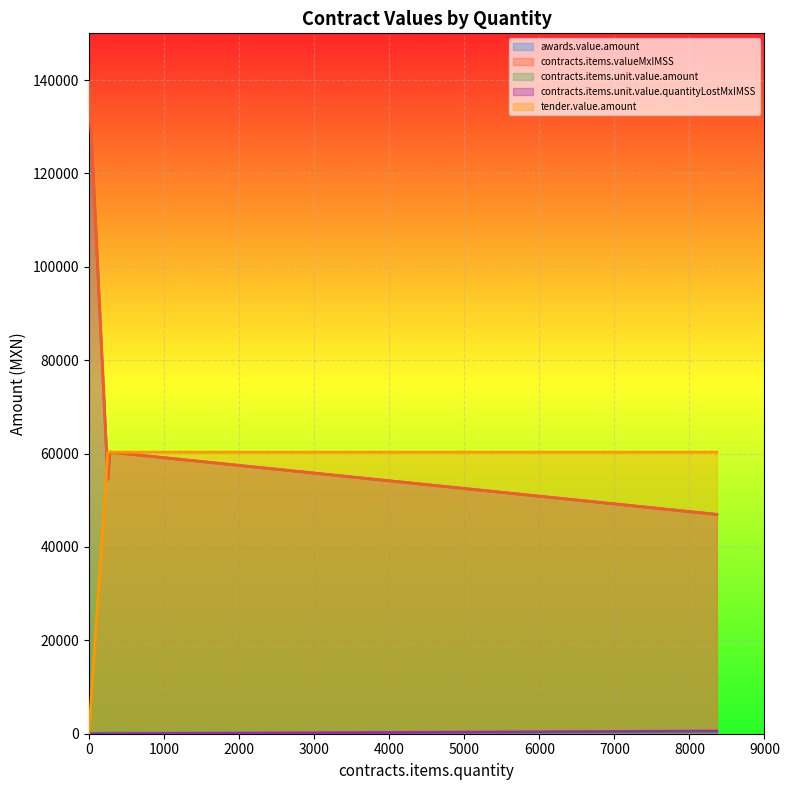

Does the chart display data point markers on the line(s)?

No